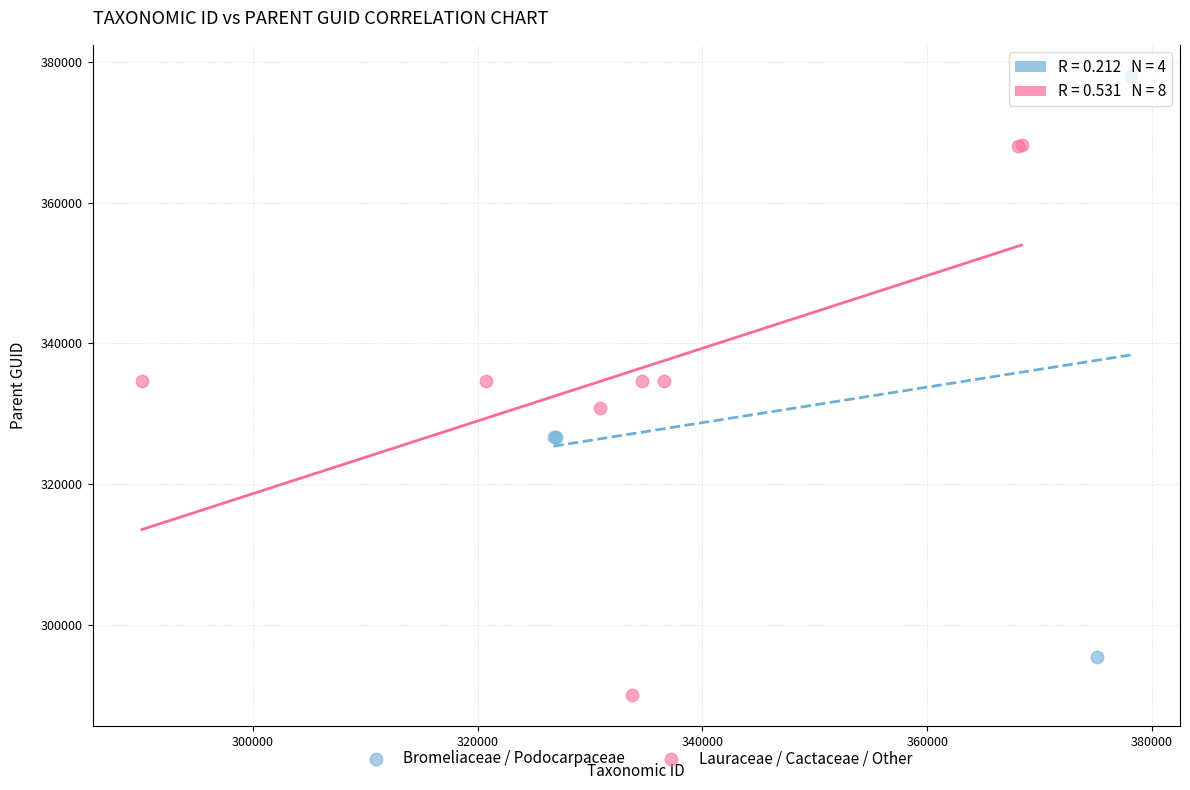

Which series contains the highest Y value?

Bromeliaceae / Podocarpaceae